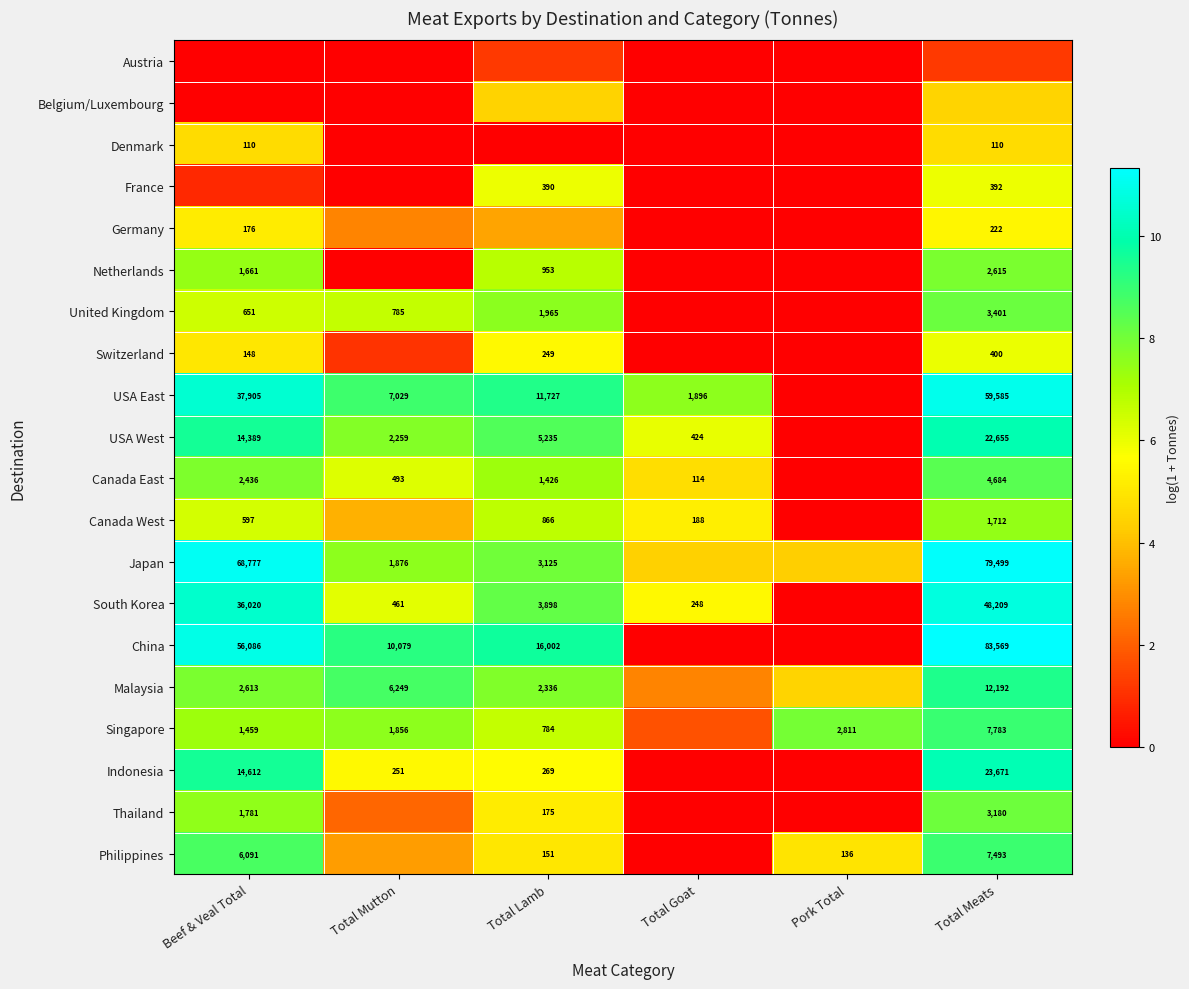

At Beef & Veal Total, list the series in order from smallest to largest.

Austria, Belgium/Luxembourg, France, Denmark, Switzerland, Germany, Canada West, United Kingdom, Singapore, Netherlands, Thailand, Canada East, Malaysia, Philippines, USA West, Indonesia, South Korea, USA East, China, Japan